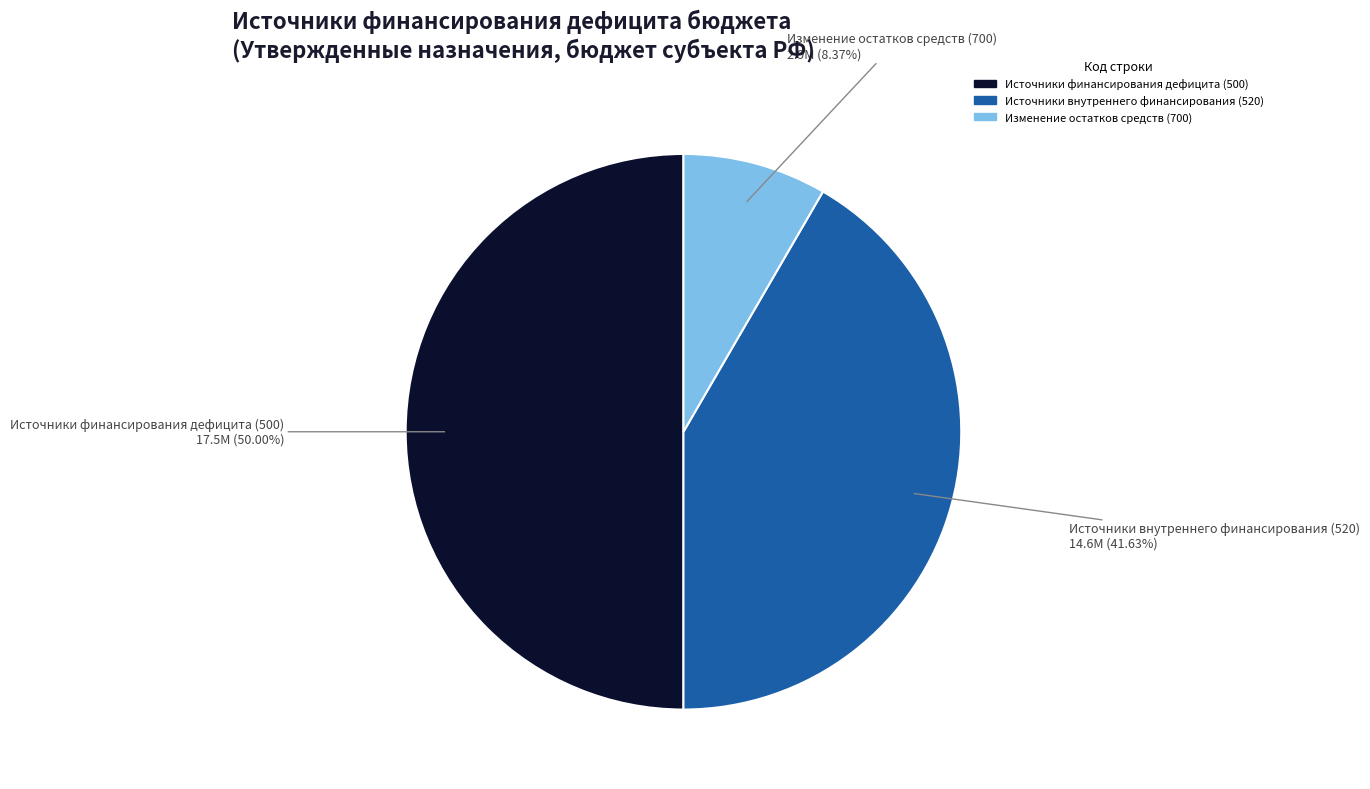

Count the number of slices in the pie.

3